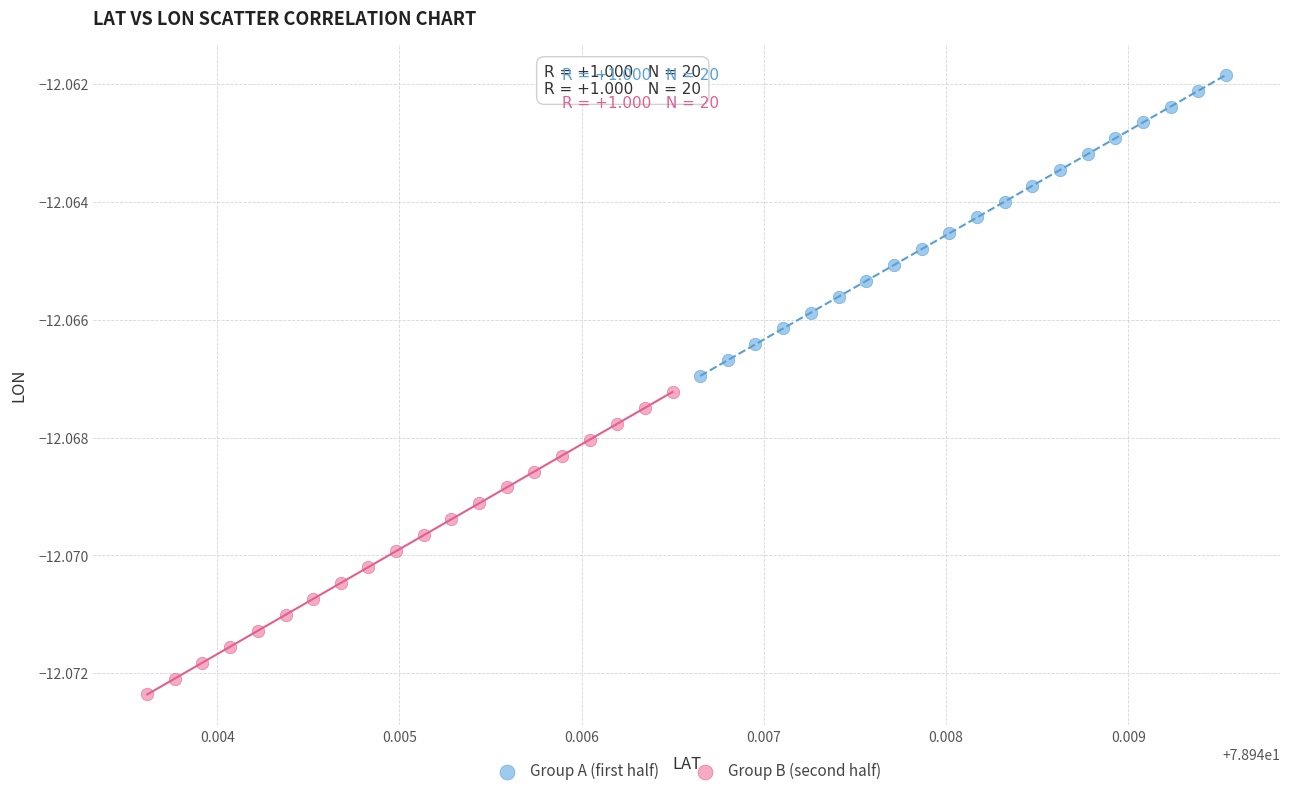

Which series contains the lowest Y value?

Group B (second half)